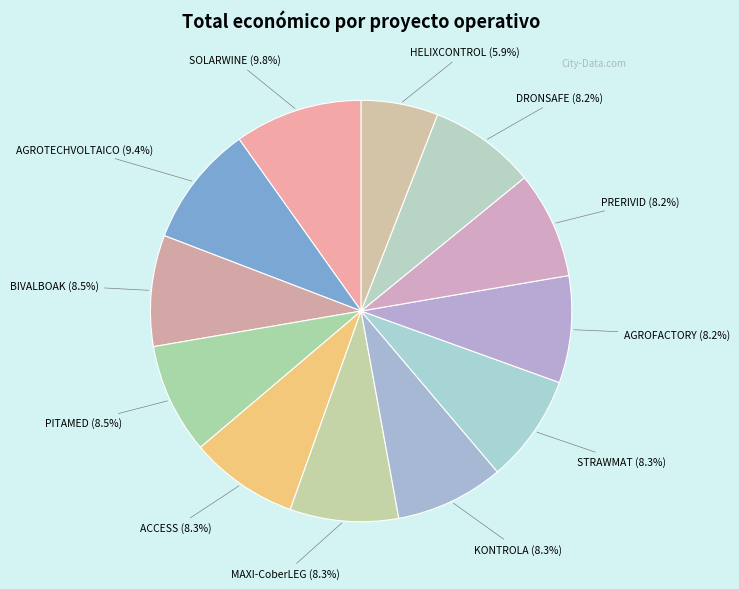

Count the number of slices in the pie.

12